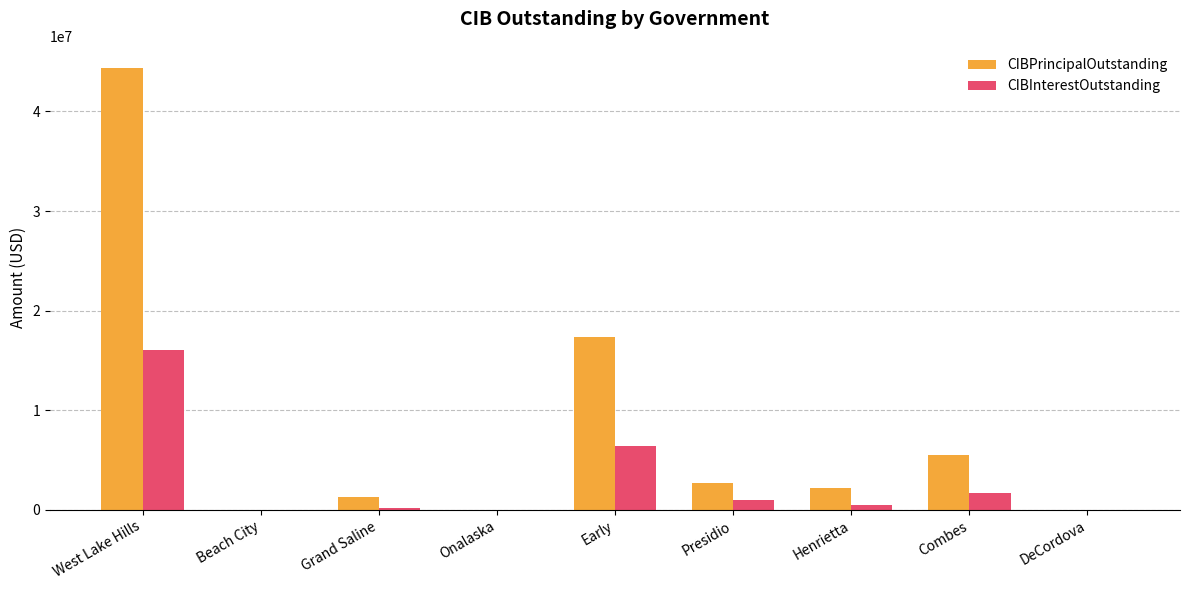

How many series are shown in this chart?

2